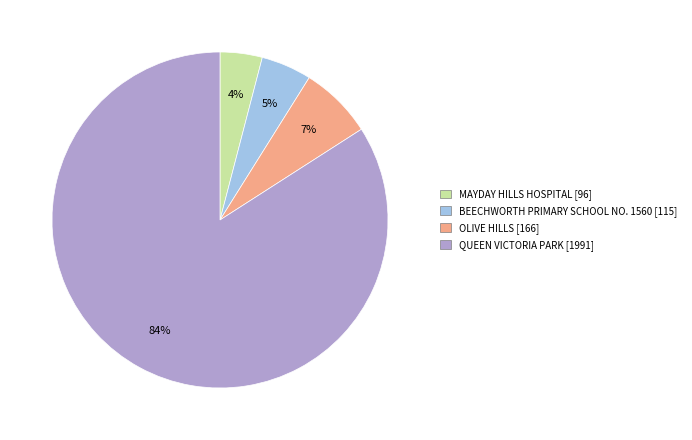

To the nearest percent, what portion does BEECHWORTH PRIMARY SCHOOL NO. 1560 represent?

5%